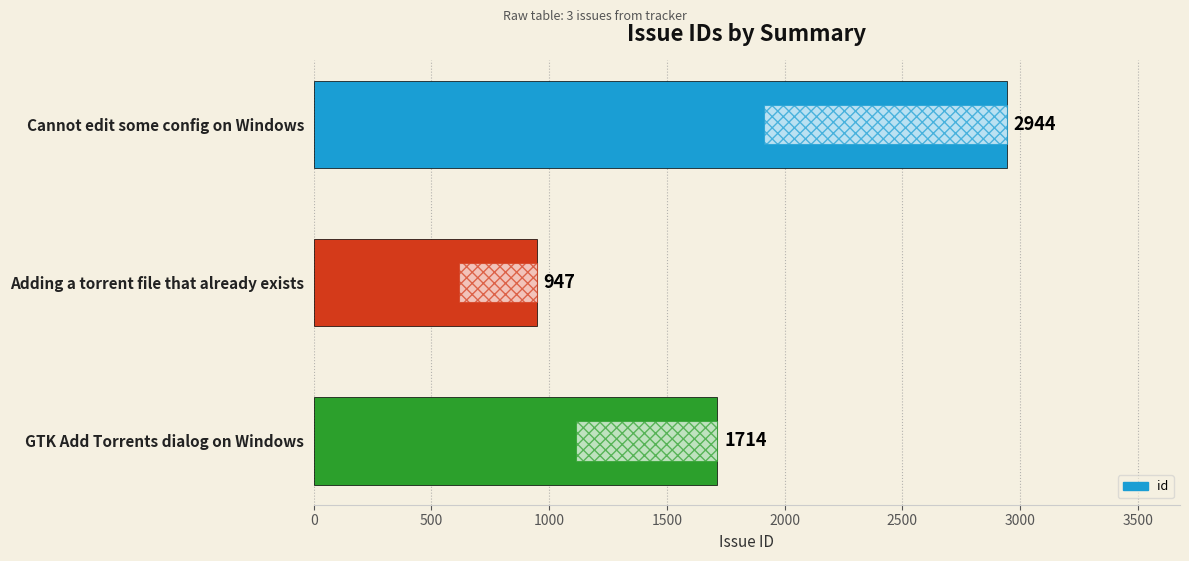

The chart shows a value of 580 at Adding a torrent file that already exists. True or false?

False